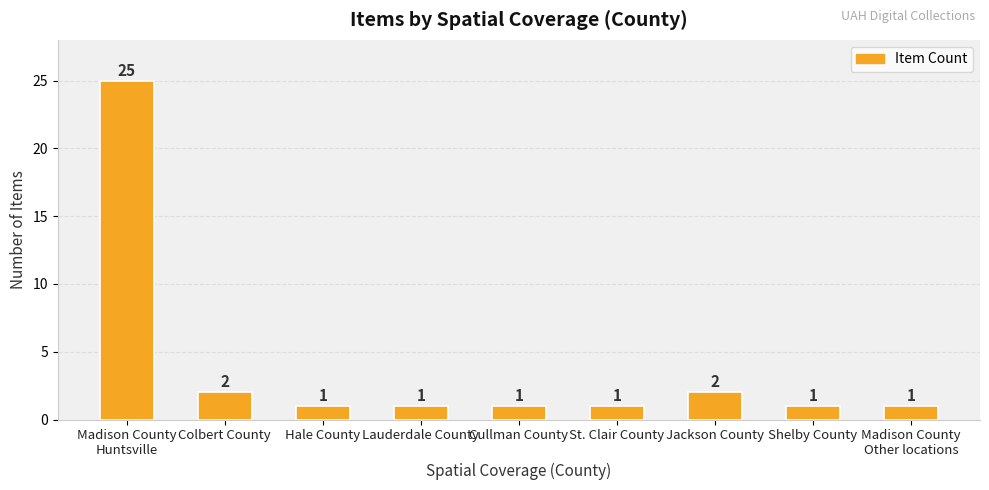

What is the difference between the maximum and minimum values?

24